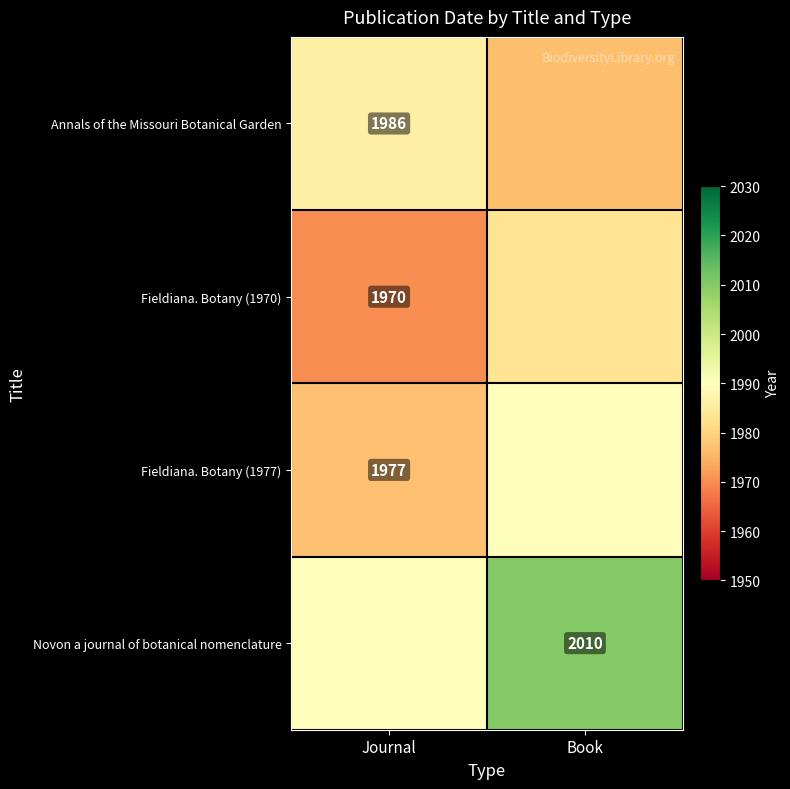

Is it true that Fieldiana. Botany (1970) equals 1970.0 at Journal?

True